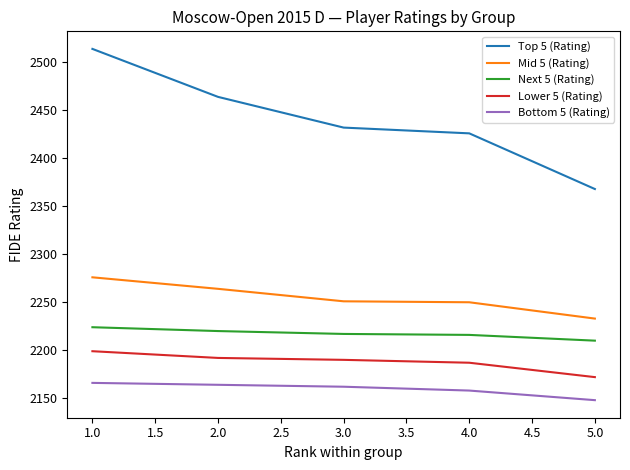

What is the average value of the Top 5 (Rating) series?

2441